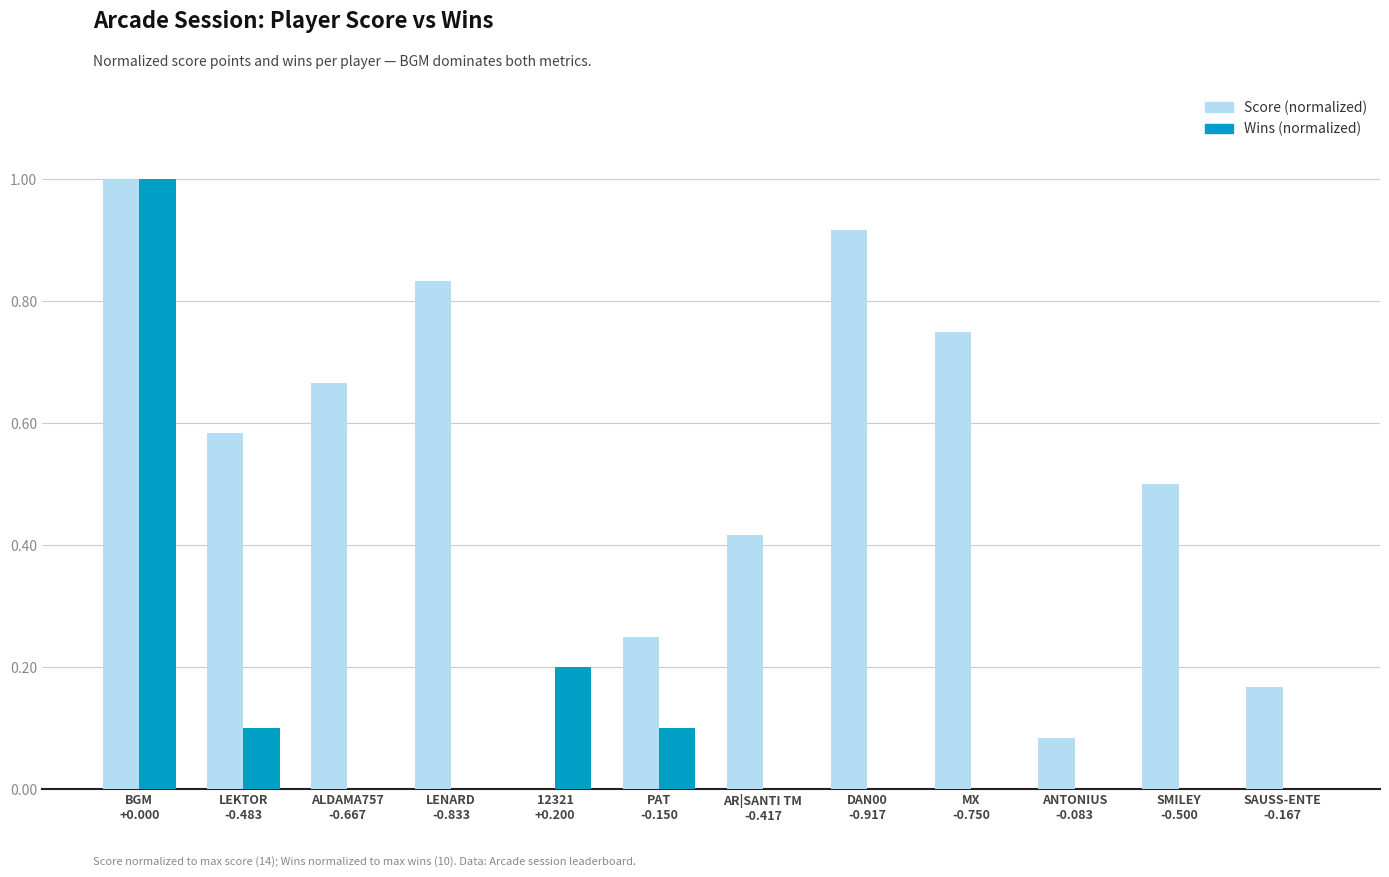

What is the maximum value for Score (normalized)?

1.0